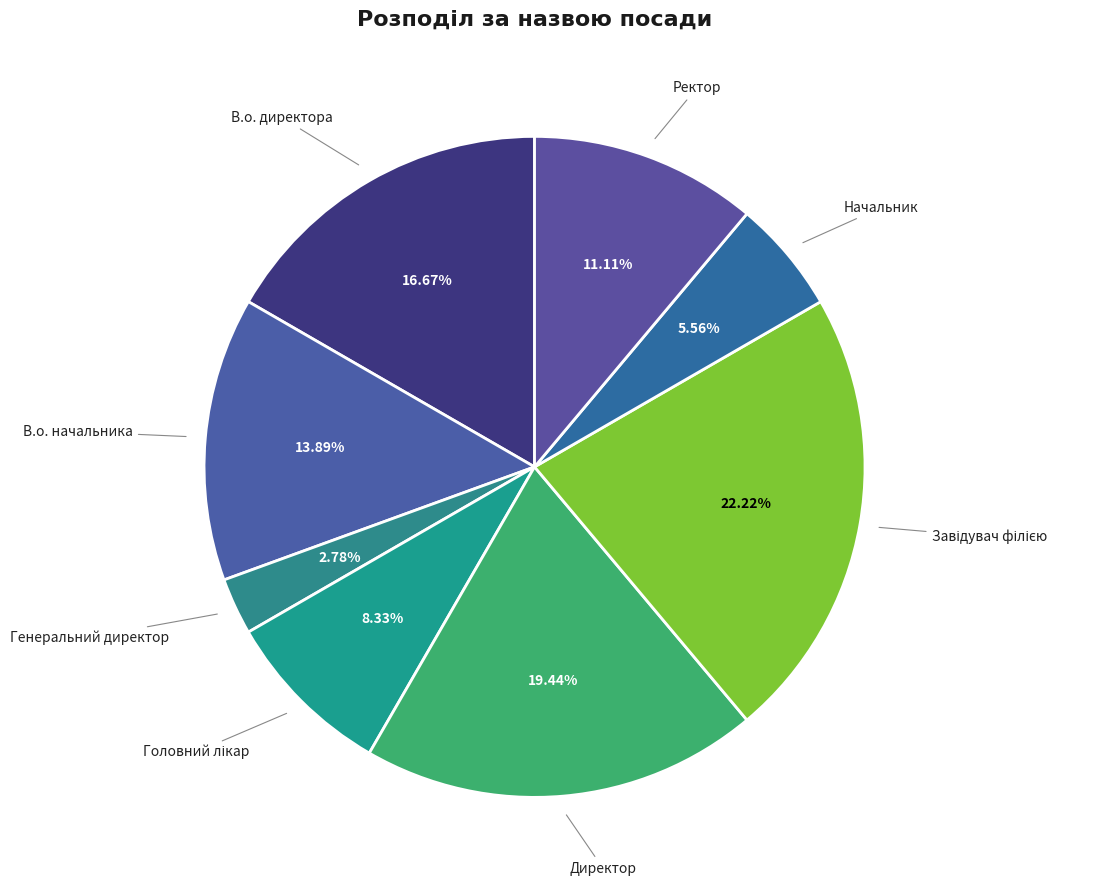

How many segments does this pie chart have?

8